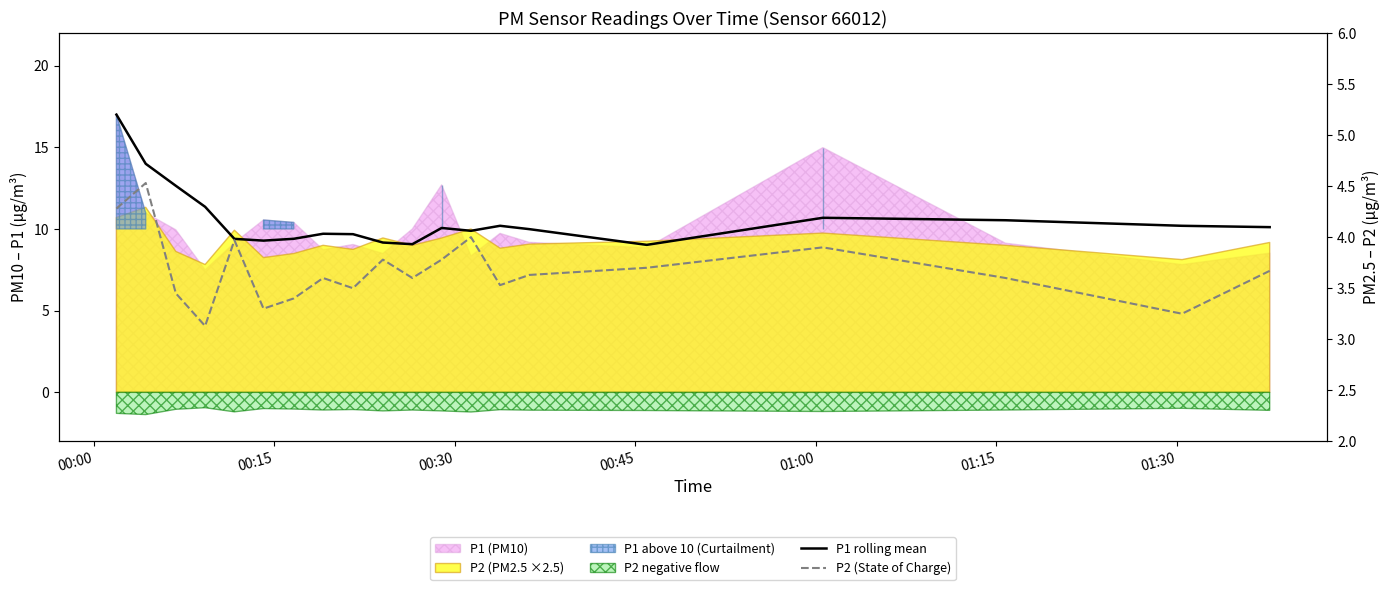

Reading left to right, list all the values displayed in this chart.

P1 rolling mean: 17.0	14.0	12.6	11.4	9.4	9.3	9.4	9.7	9.7	9.2	9.1	10.1	9.9	10.2	10.0	9.0	10.7	10.5	10.2	10.1
P2 (State of Charge): 4.3	4.5	3.5	3.1	4.0	3.3	3.4	3.6	3.5	3.8	3.6	3.8	4.0	3.5	3.6	3.7	3.9	3.6	3.2	3.7